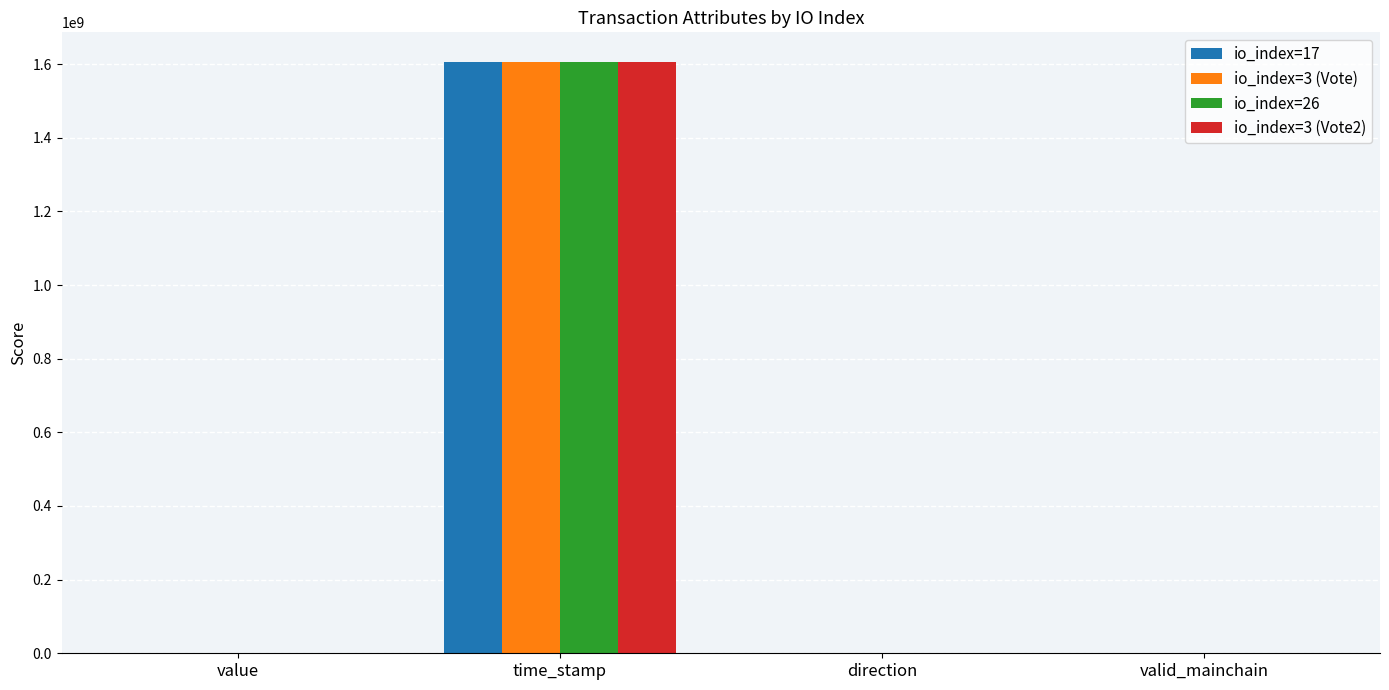

At which category is the sum across all series the highest?

time_stamp